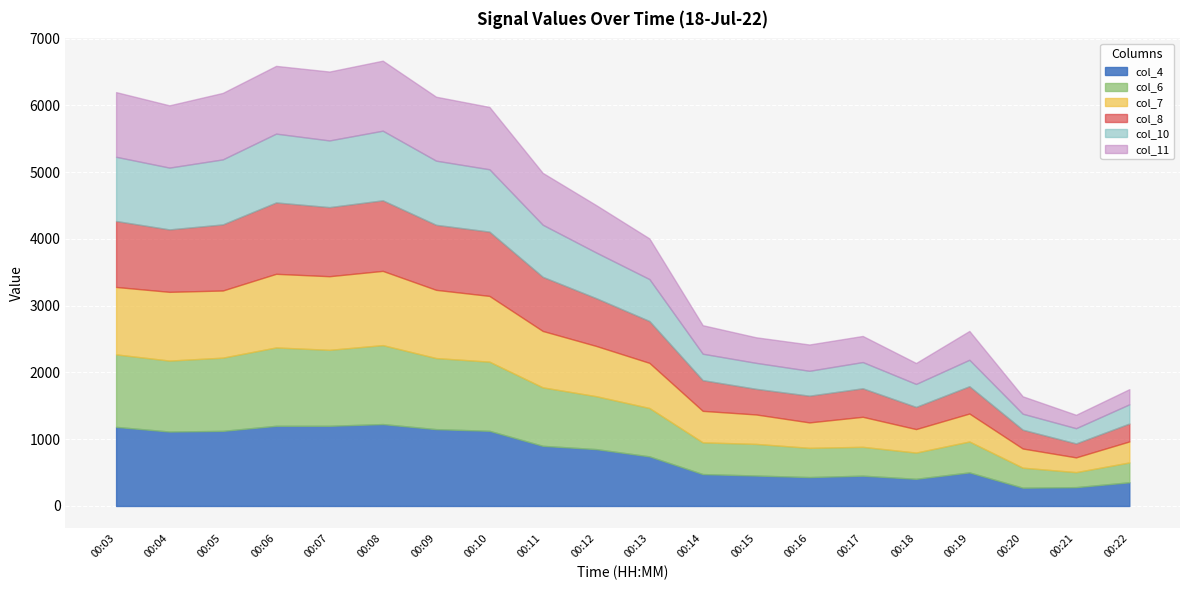

What is the total value across all series at 00:14?

2708